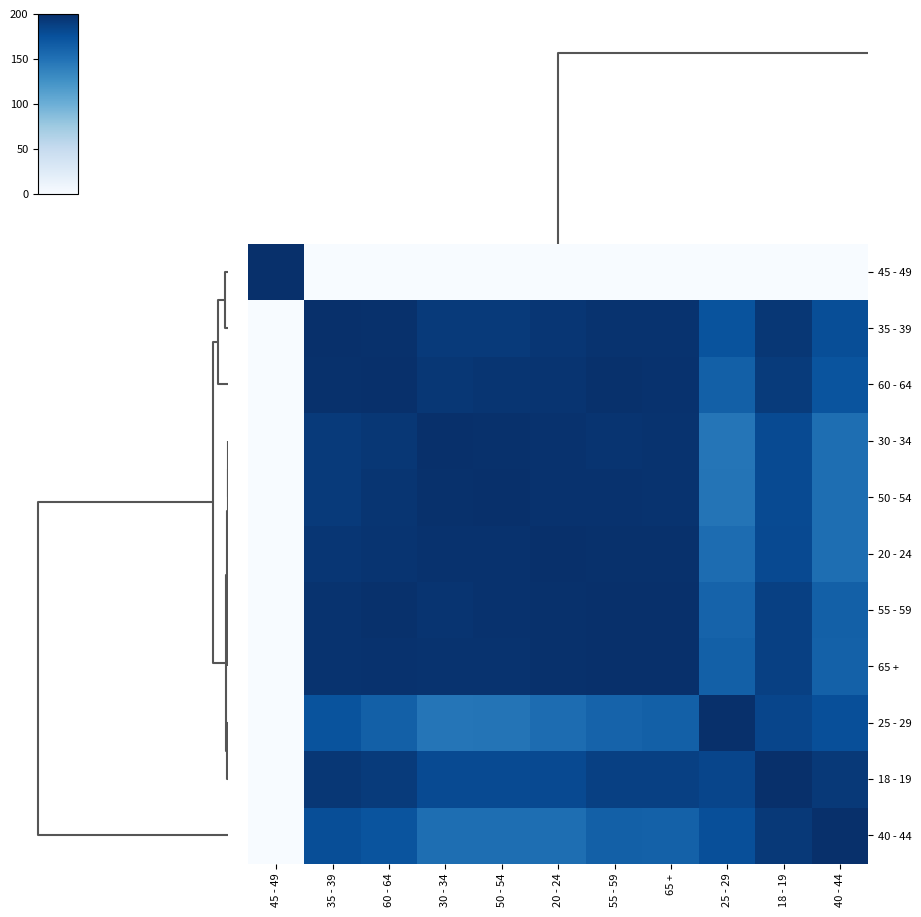

Which category has the lowest value across all series?

50 - 54